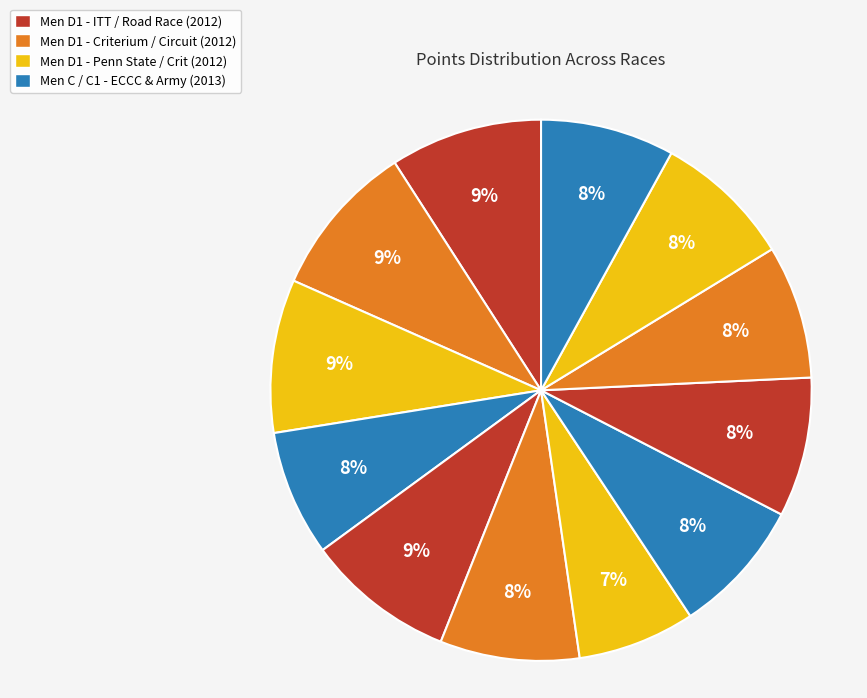

Count the number of slices in the pie.

12